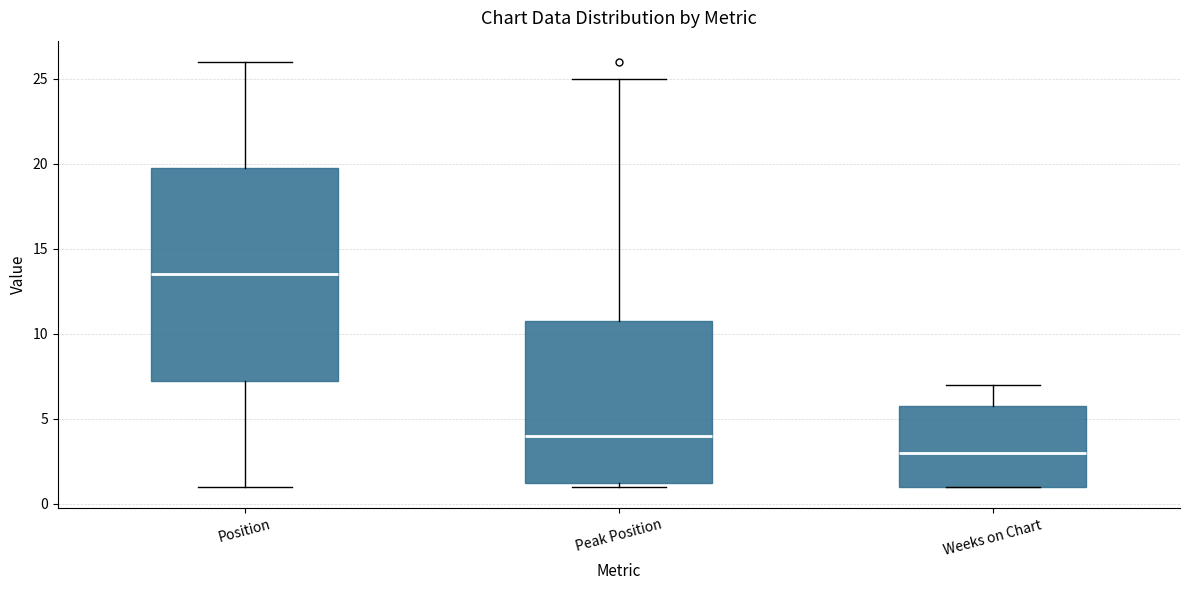

Where does the median line of the box for Weeks on Chart sit on the y-axis? The values are not printed on the chart, so give them approximately, as read against the axis.

3.0